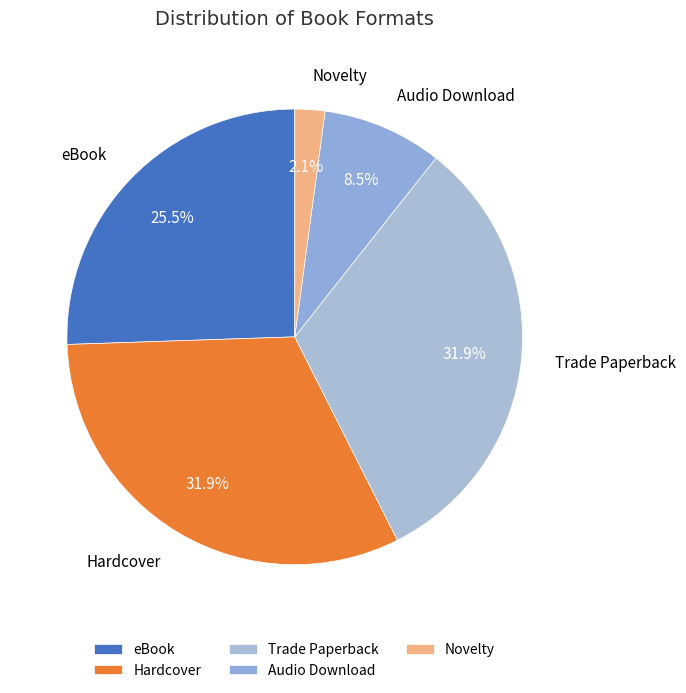

What portion of the pie excludes Novelty?

97.9%